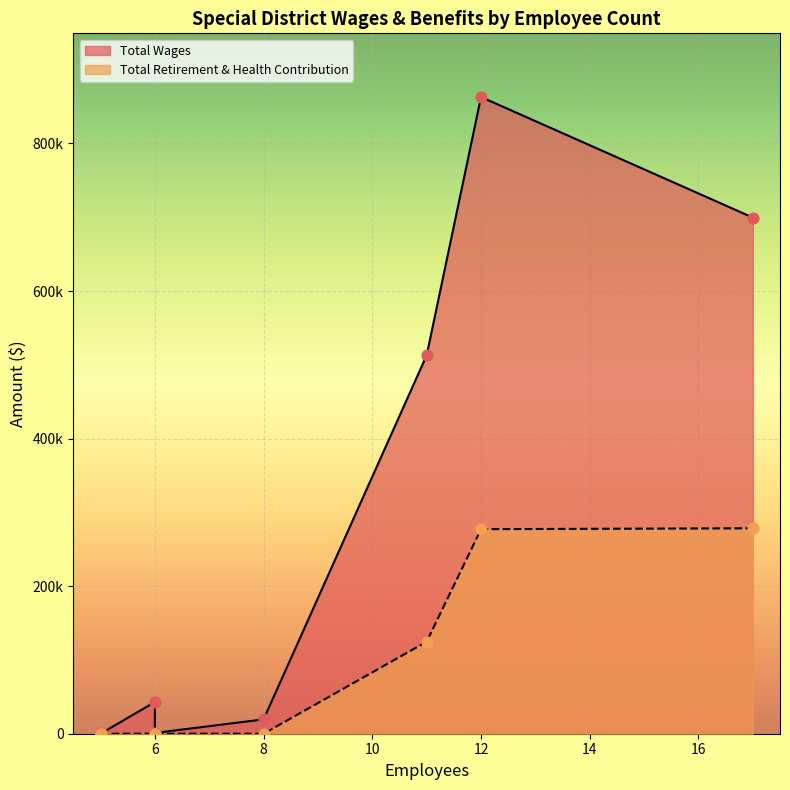

Which series contains the highest Y value?

Total Wages